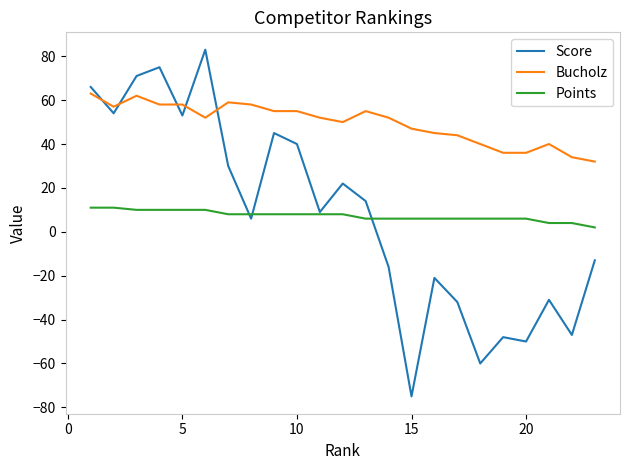

Rank the series by their maximum value, from lowest to highest.

Points, Bucholz, Score